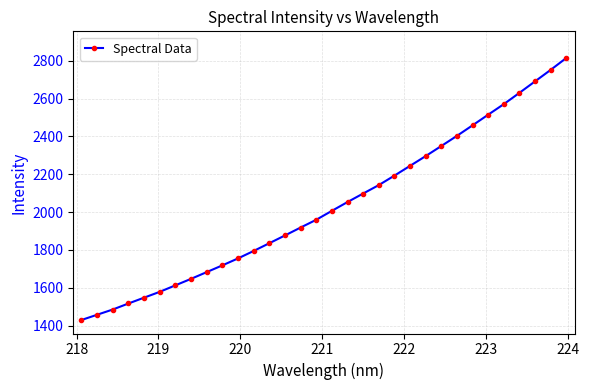

What is the value of the 14th point from the left?

1876.4